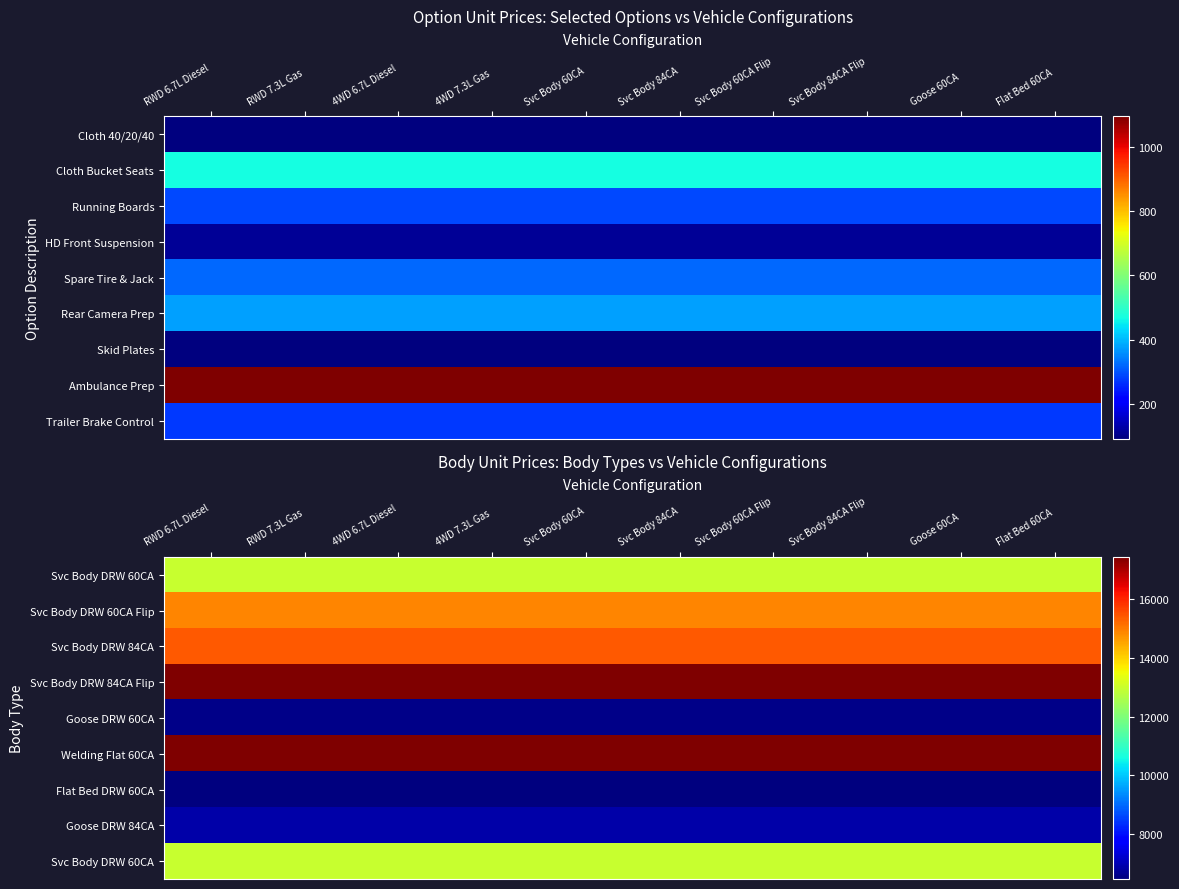

What is the total value across all series at Svc Body 60CA Flip?

111004